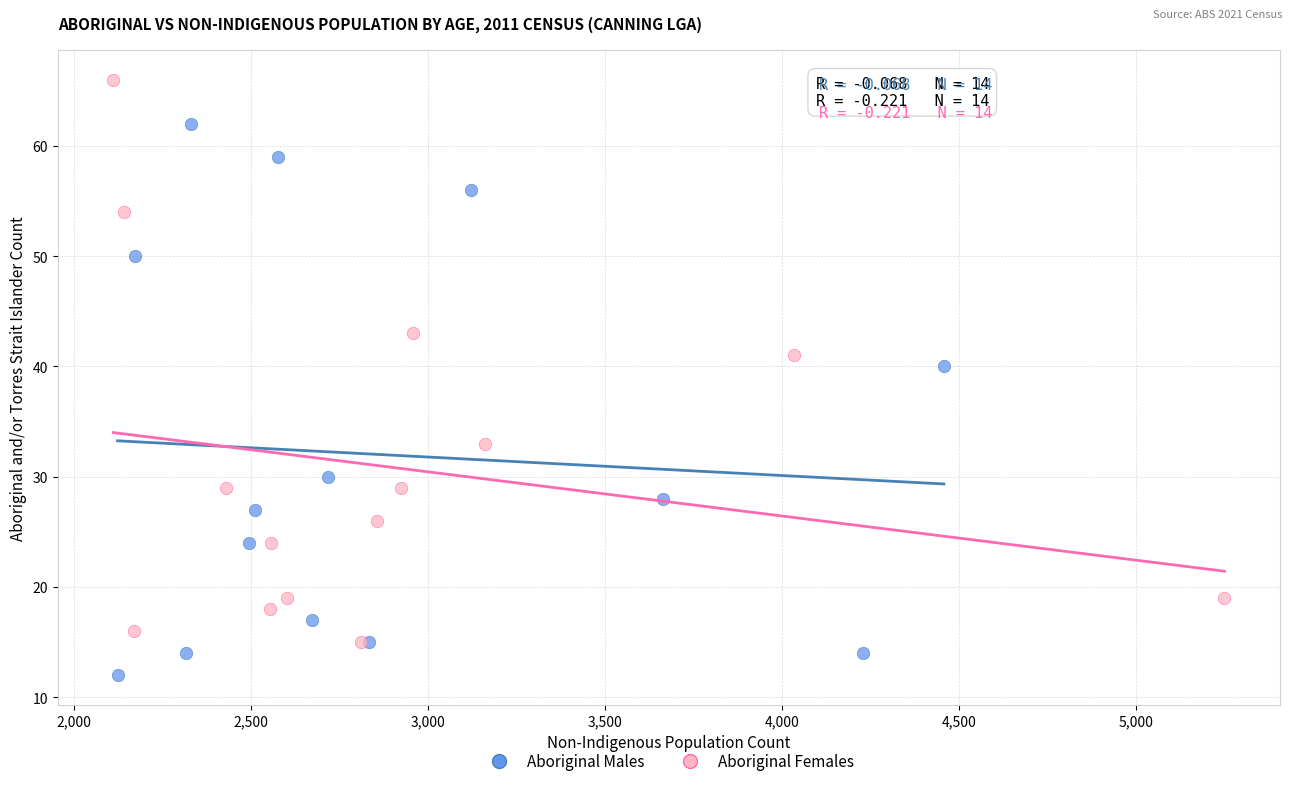

Which series has the widest spread of Y values?

Aboriginal Females